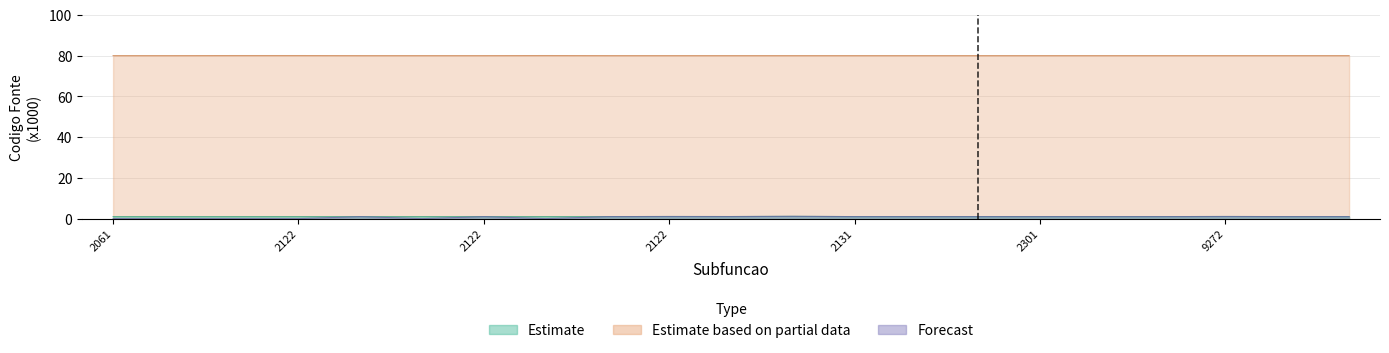

Which series has the largest total across all categories?

Estimate based on partial data